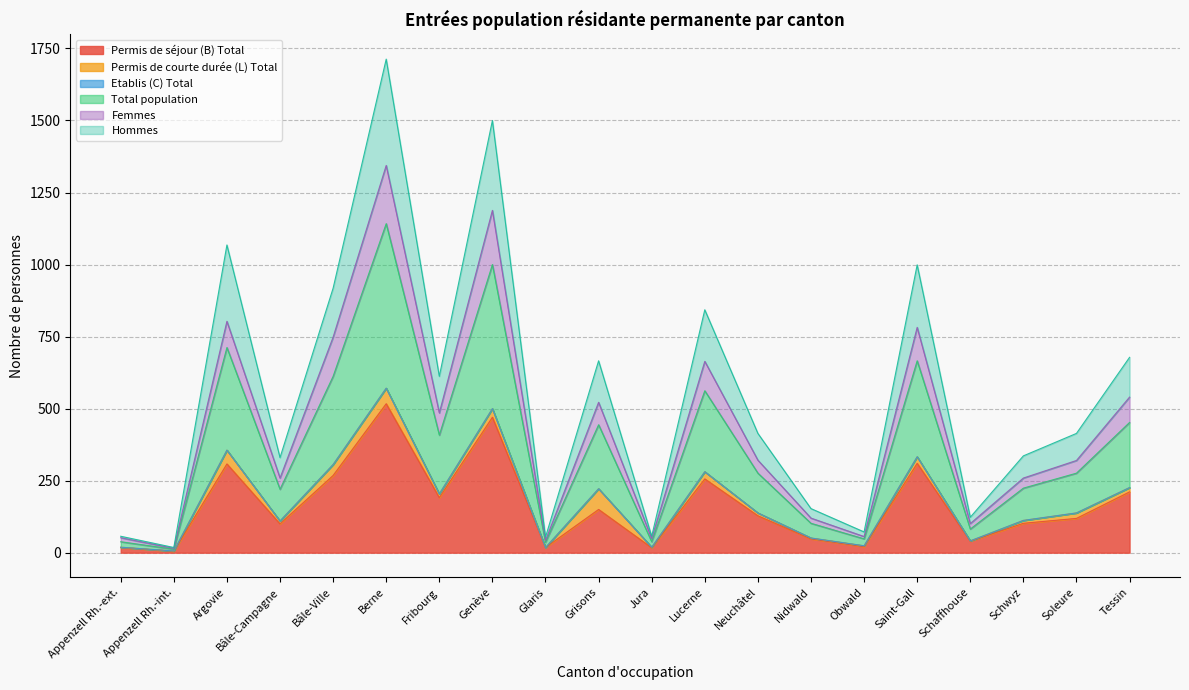

True or false: Permis de séjour (B) Total has a value of 367 at Bâle-Ville.

False